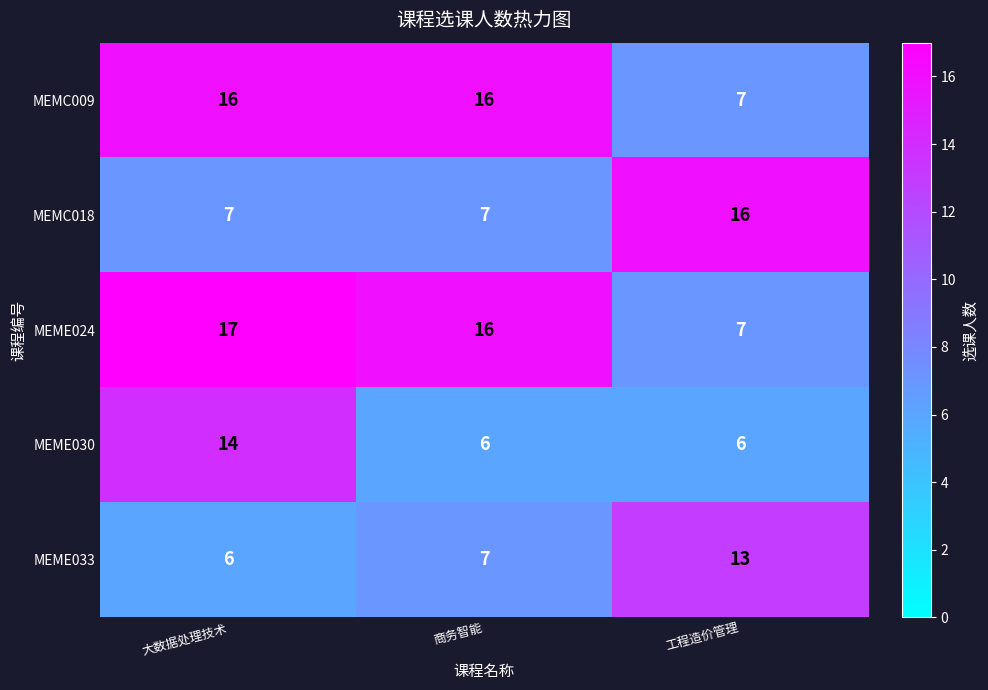

What is the spread (max minus min) of values at 商务智能?

10